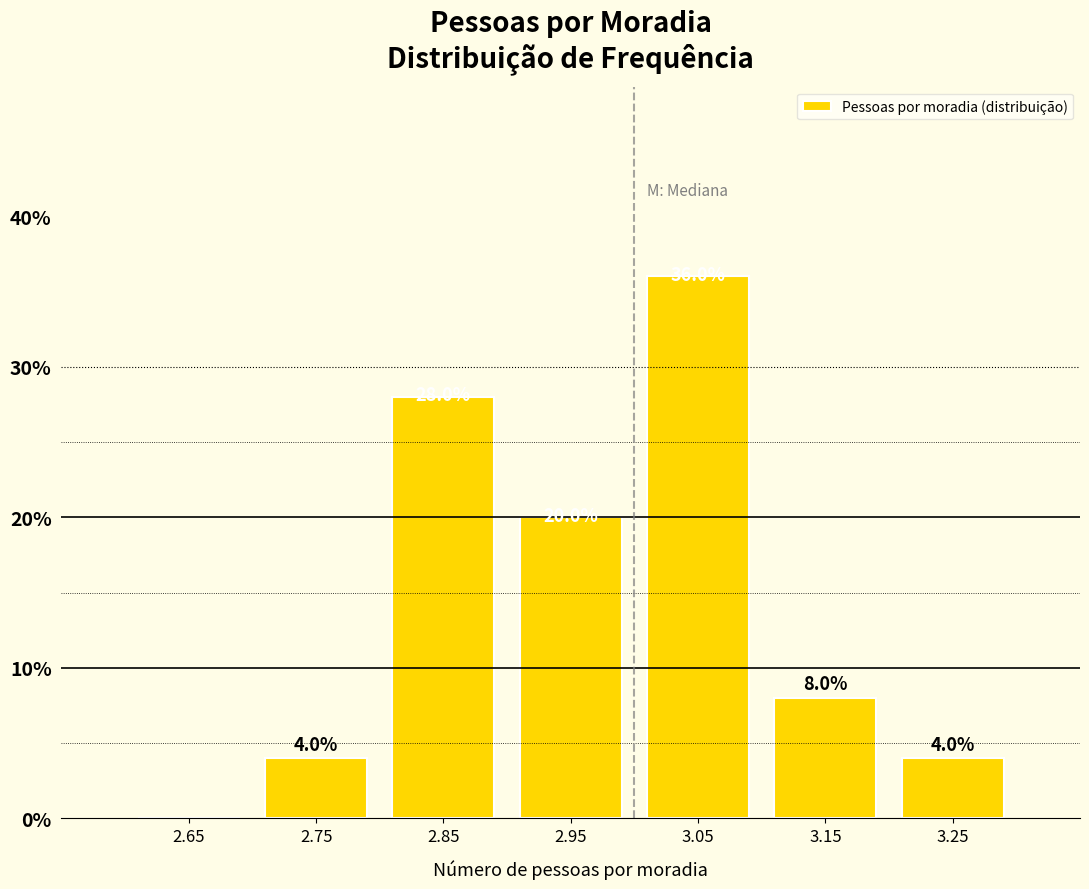

Which range on the x-axis has the tallest bar?

3.0 to 3.1